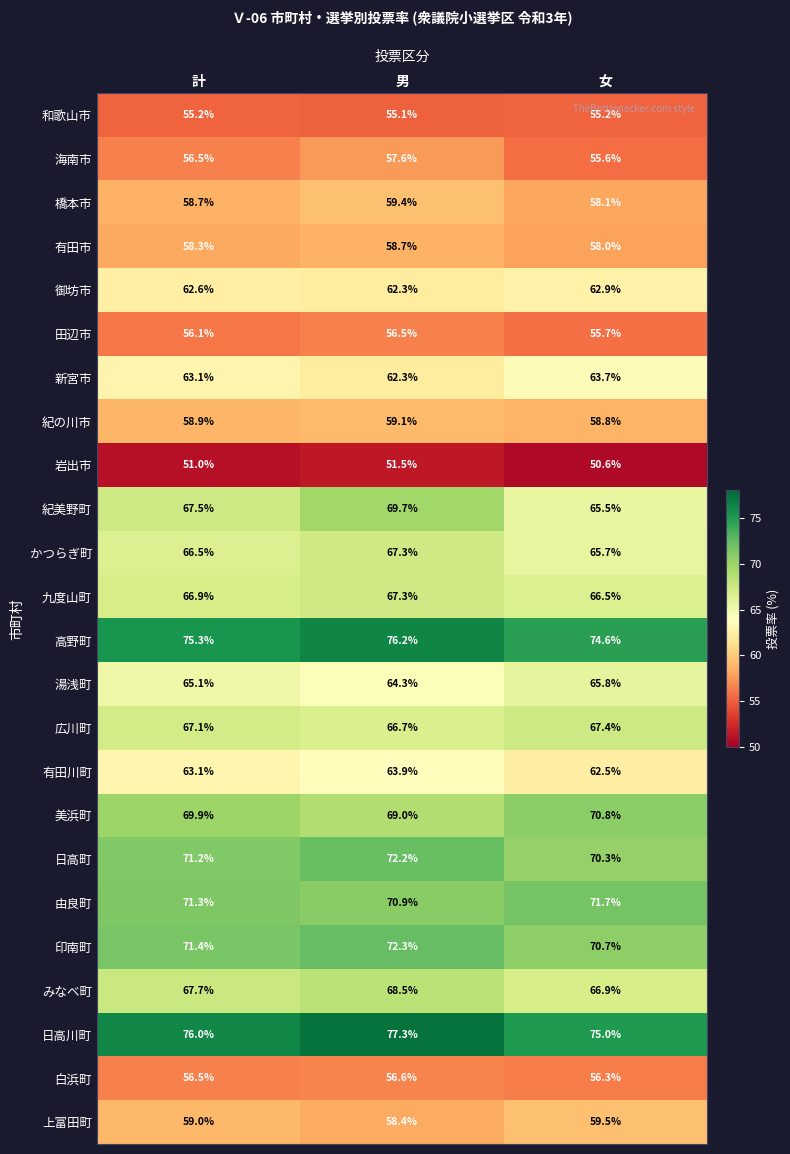

True or false: 紀の川市 has a value of 58.9 at 計.

True